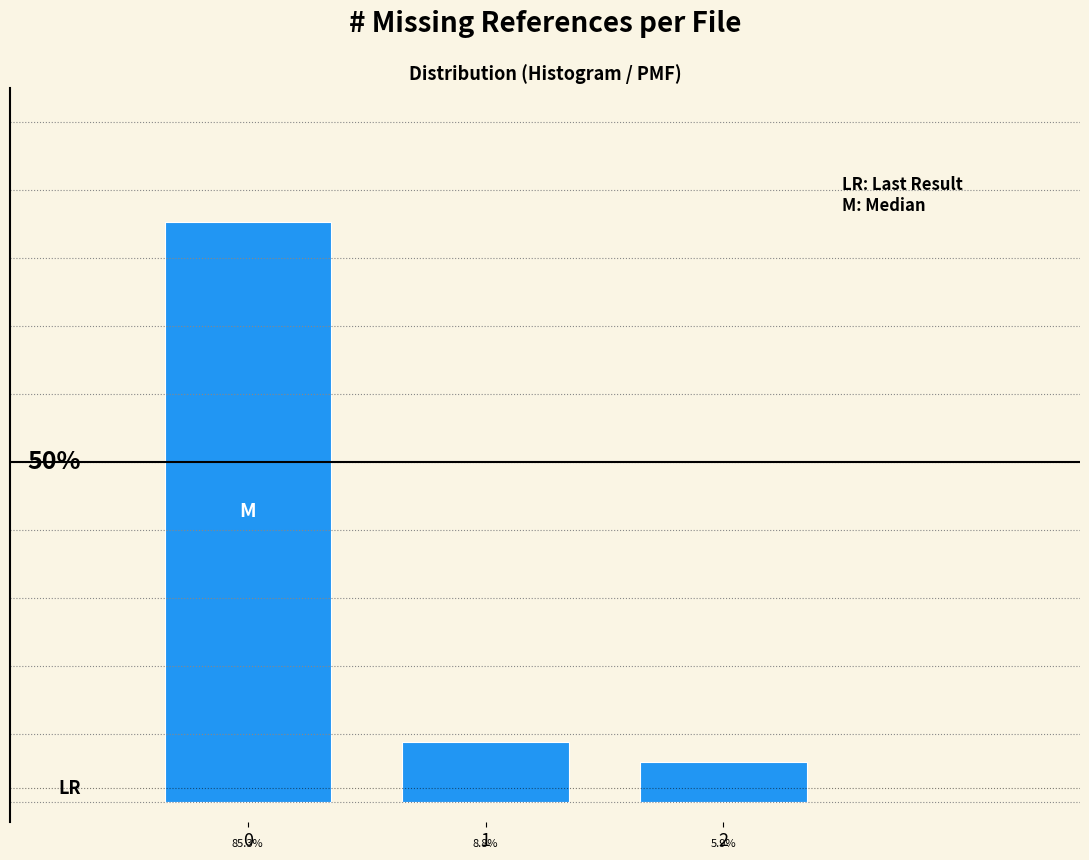

Rank the categories by value from lowest to highest.

2, 1, 0